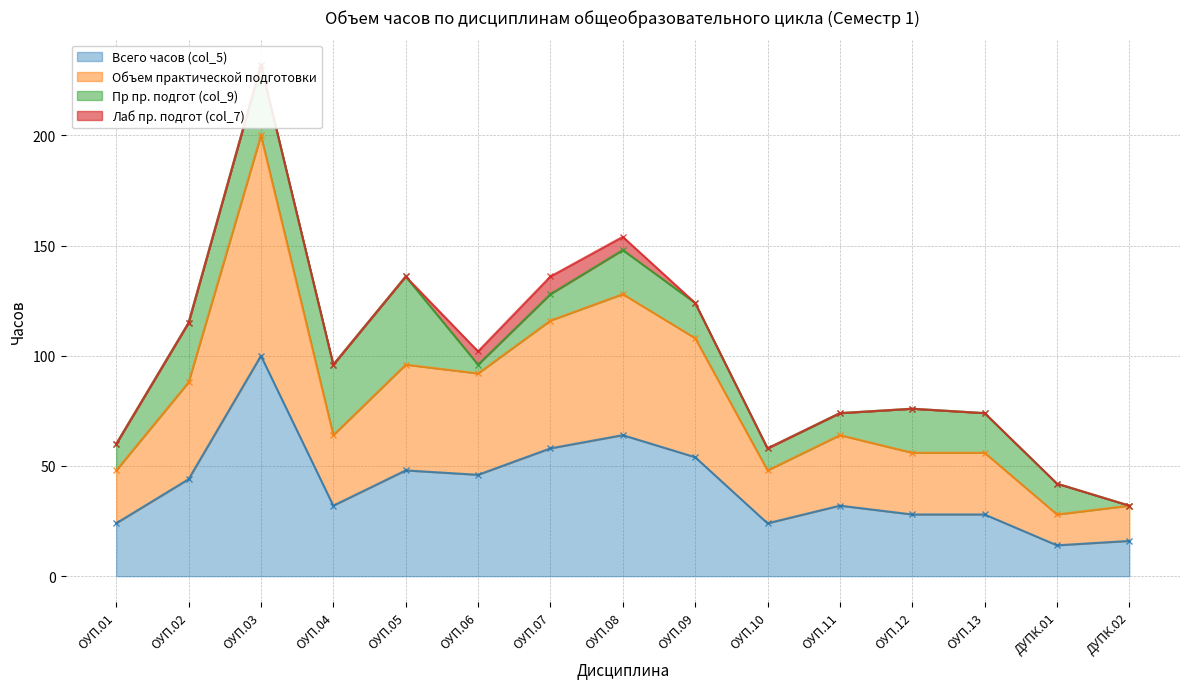

True or false: Объем практической подготовки and Всего часов (col_5) cross at least once.

False